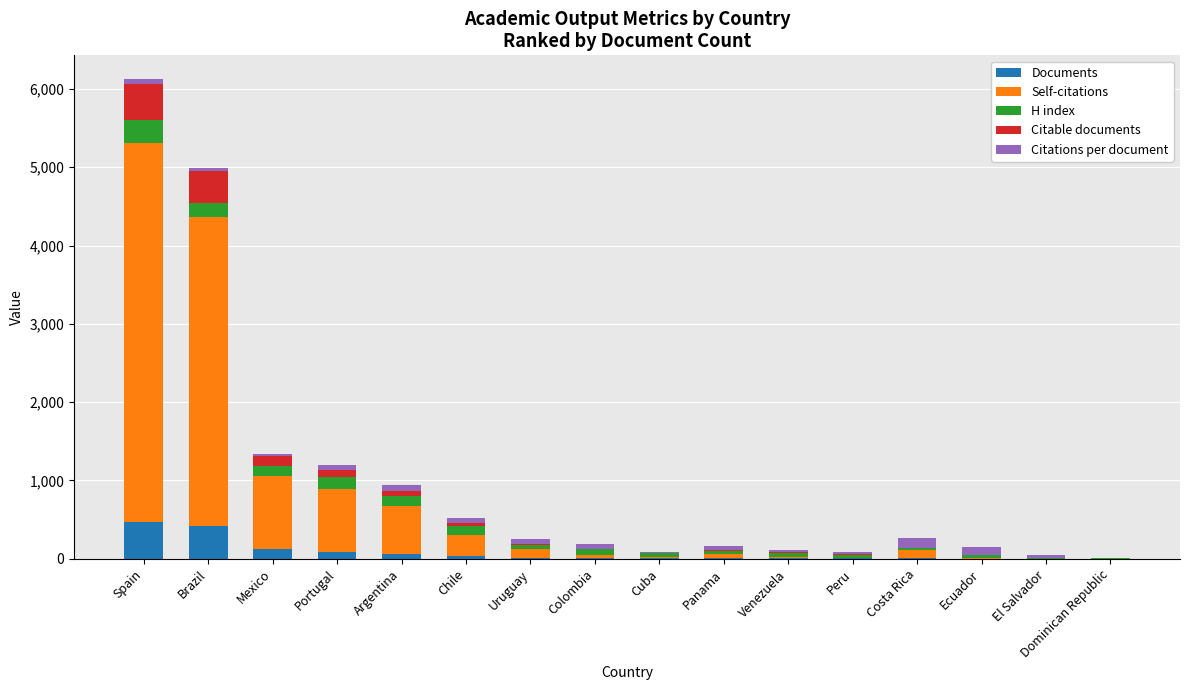

What is the total value across all series at Chile?

523